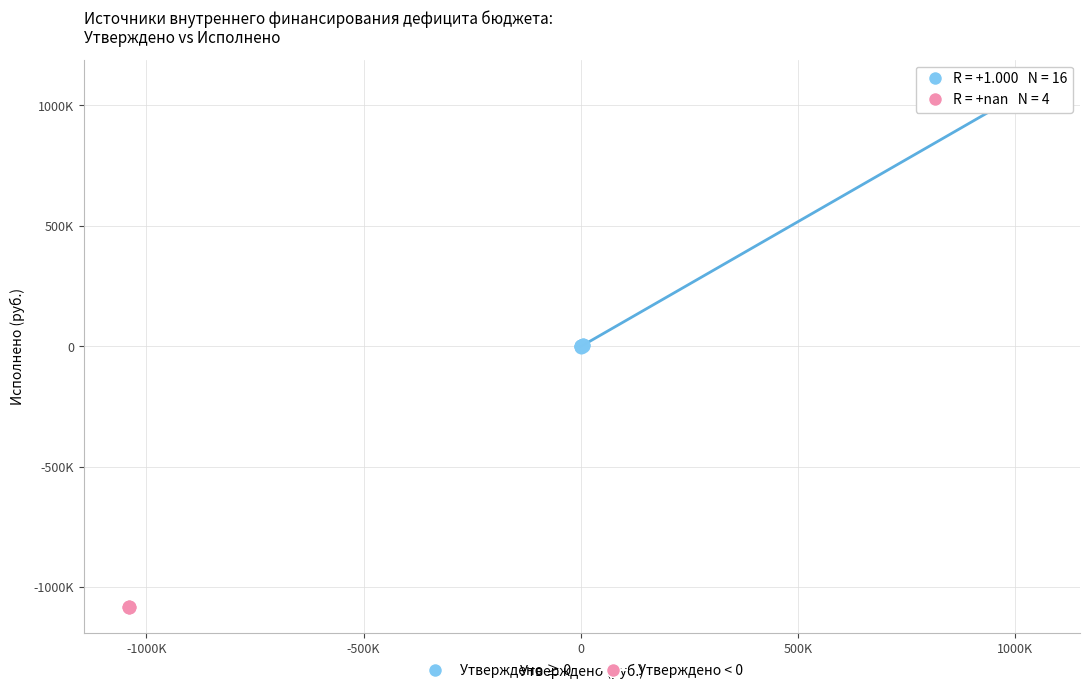

What are all the series names shown in the legend?

Утверждено ≥ 0, Утверждено < 0